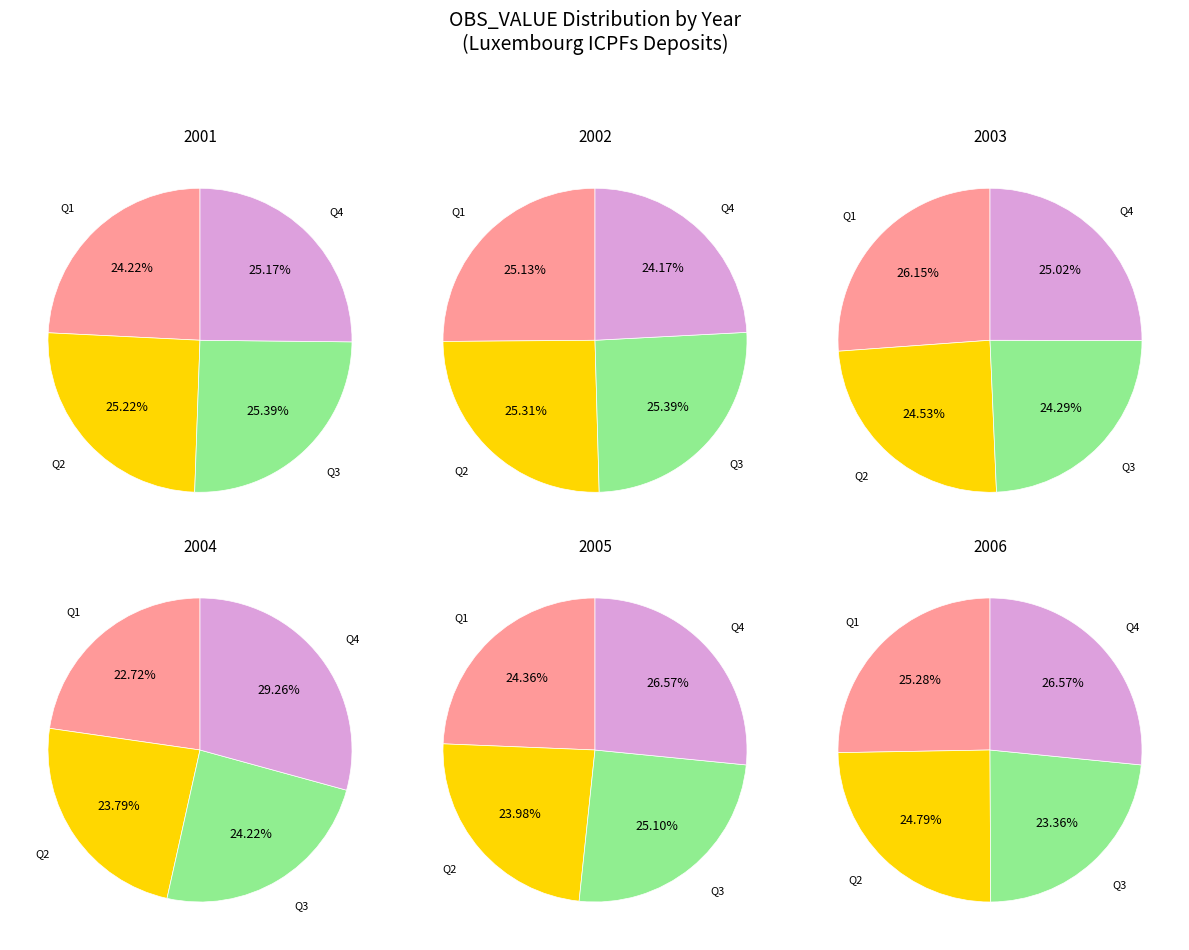

Is there a majority slice in this chart?

No